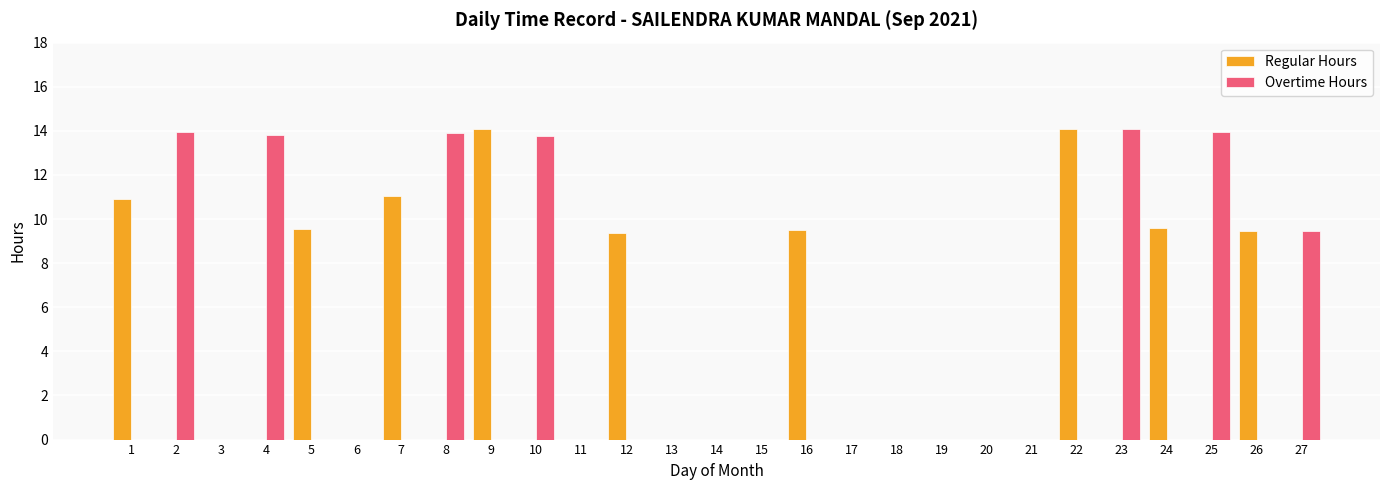

What is the maximum value shown in the chart?

14.1